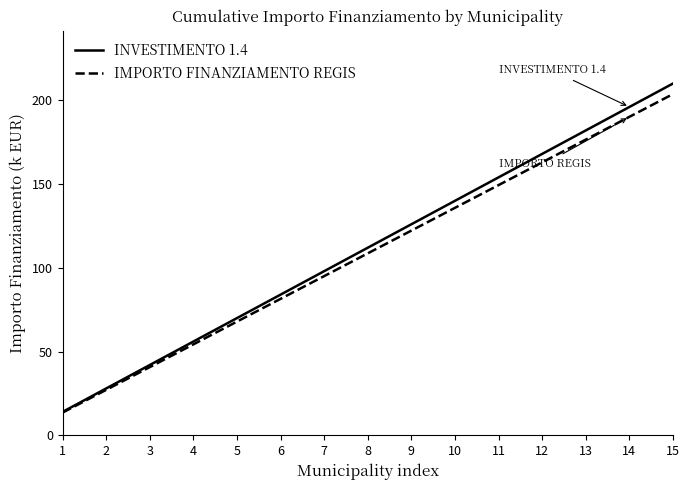

At 10, list the series in order from largest to smallest.

INVESTIMENTO 1.4, IMPORTO FINANZIAMENTO REGIS